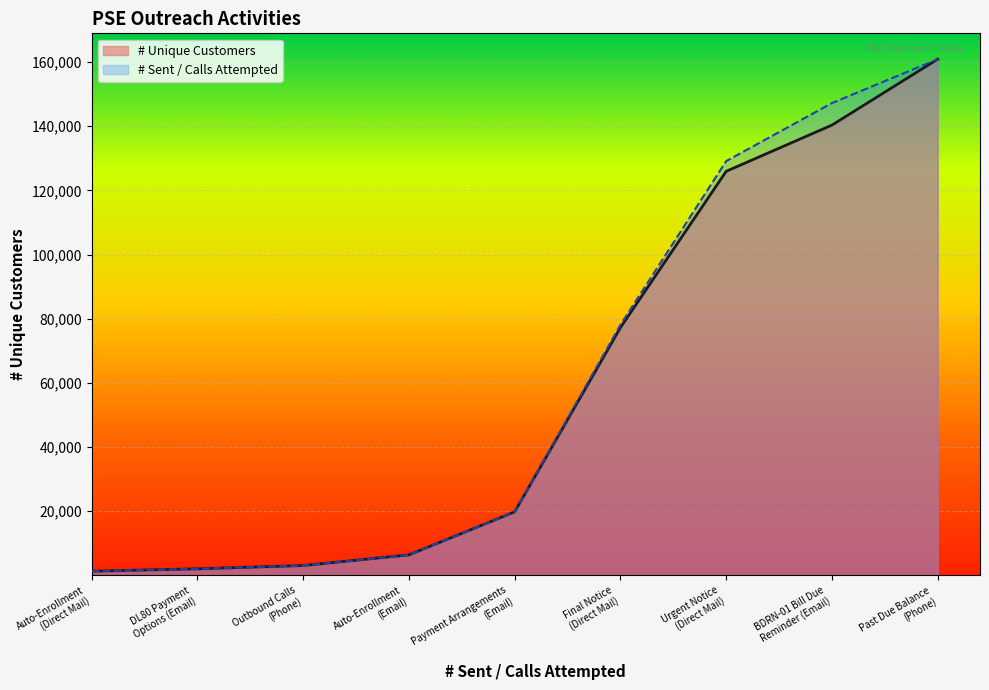

What is the difference between the values at Urgent Notice
(Direct Mail) and Auto-Enrollment
(Direct Mail)?

124643